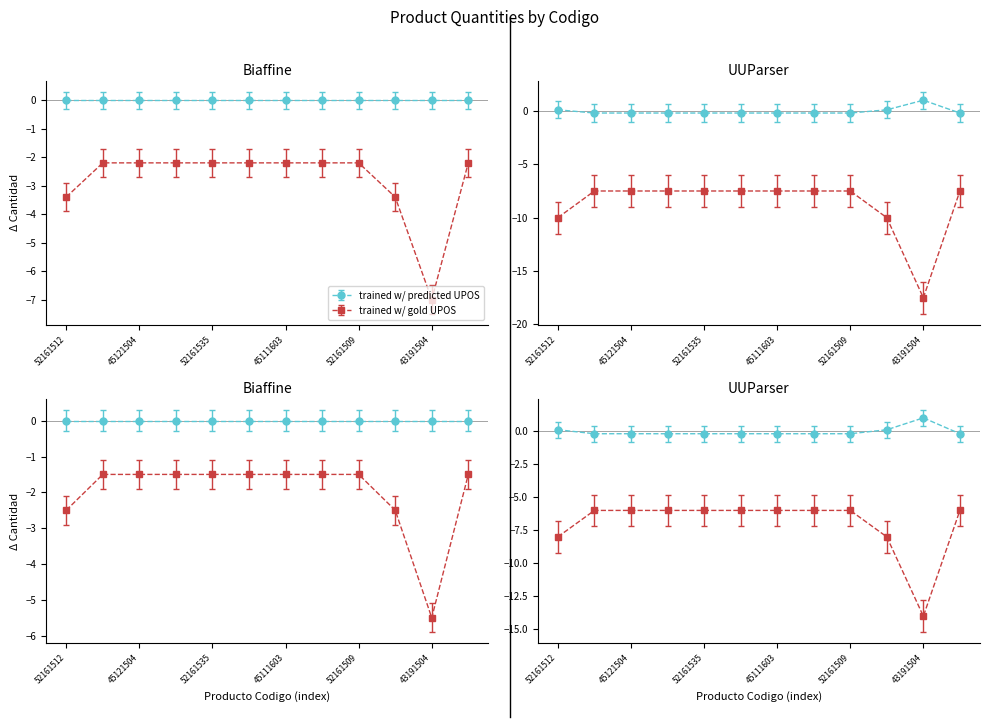

The value of trained w/ predicted UPOS at 52161512 is -0.8. True or false?

False